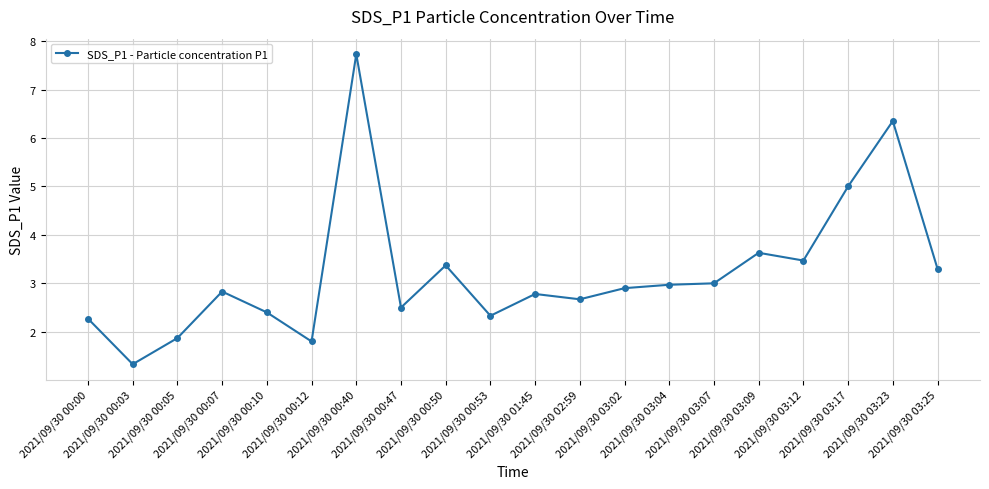

Where is the data nearest to the value 4?

2021/09/30 03:09